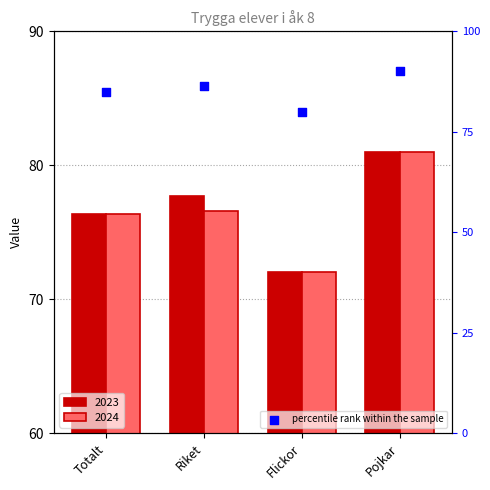

What is the ratio of the value at Riket to the value at Pojkar?

1.0